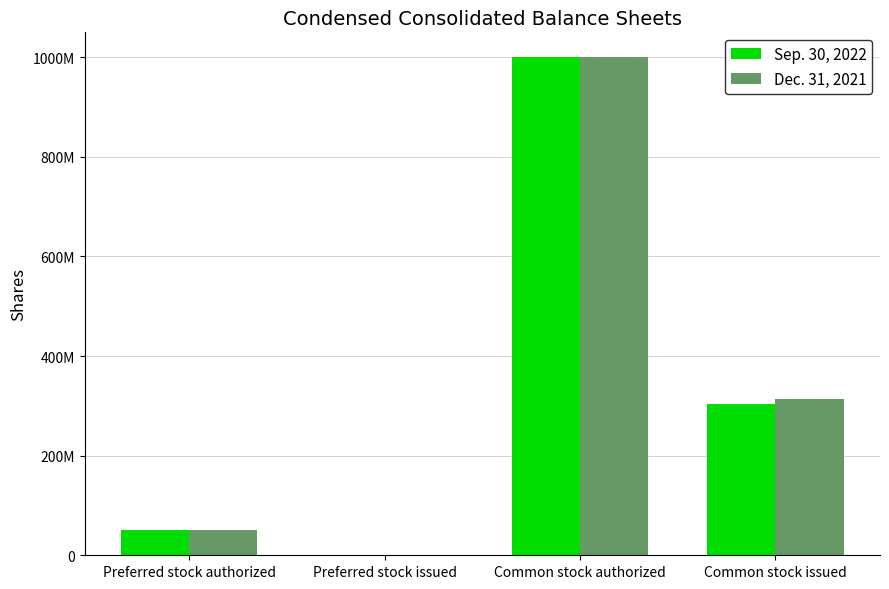

Reading right to left, what are all the values shown in this chart?

Sep. 30, 2022: 303131000	1000000000	0	50000000
Dec. 31, 2021: 313930000	1000000000	0	50000000